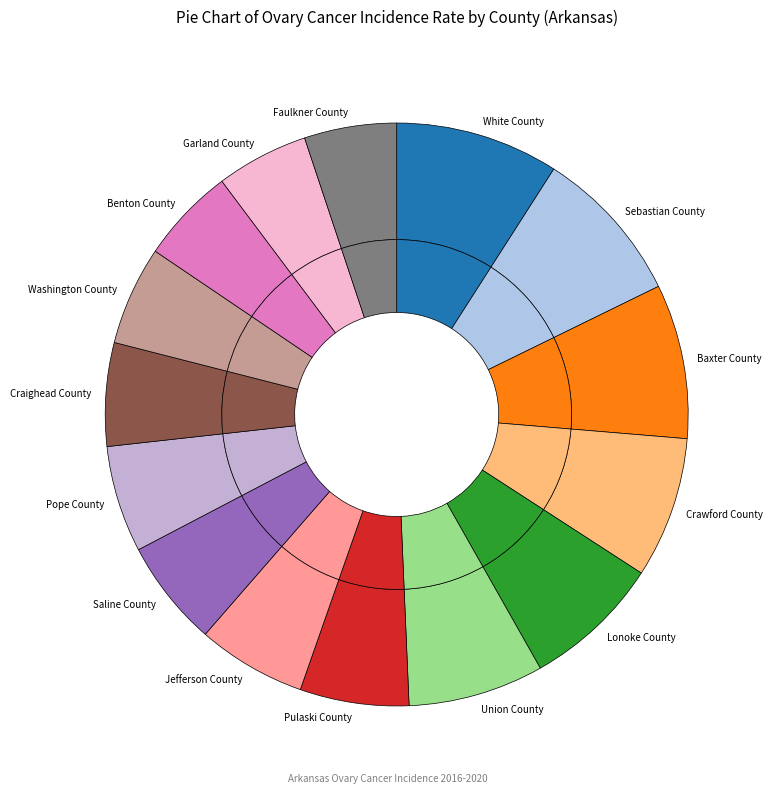

Do Baxter County and Garland County together represent more than half of the pie?

No